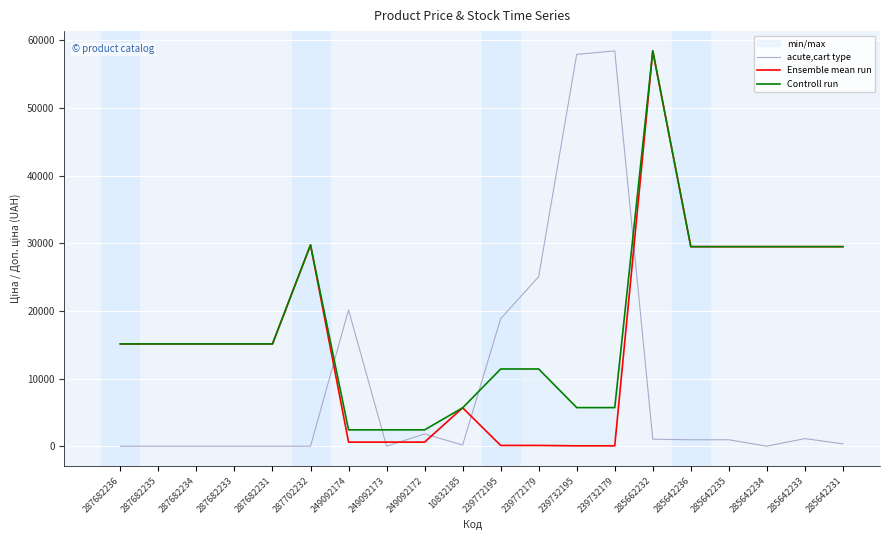

Reading left to right, transcribe all the data shown in this chart.

acute,cart type: 287682236=0.0	287682235=0.0	287682234=0.0	287682233=0.0	287682231=0.0	287702232=0.0	249092174=20138.1	249092173=0.0	249092172=1815.0	10832185=172.9	239772195=18841.7	239772179=25064.6	239732195=57908.0	239732179=58426.5	285662232=1037.2	285642236=950.7	285642235=950.7	285642234=0.0	285642233=1123.6	285642231=345.7
Ensemble mean run: 287682236=15120.0	287682235=15120.0	287682234=15120.0	287682233=15120.0	287682231=15120.0	287702232=29747.2	249092174=603.7	249092173=603.7	249092172=603.7	10832185=5673.8	239772195=114.1	239772179=114.1	239732195=57.0	239732179=57.0	285662232=58426.5	285642236=29491.5	285642235=29491.5	285642234=29491.5	285642233=29491.5	285642231=29491.5
Controll run: 287682236=15120.0	287682235=15120.0	287682234=15120.0	287682233=15120.0	287682231=15120.0	287702232=29747.2	249092174=2414.8	249092173=2414.8	249092172=2414.8	10832185=5673.8	239772195=11410.0	239772179=11410.0	239732195=5705.0	239732179=5705.0	285662232=58426.5	285642236=29491.5	285642235=29491.5	285642234=29491.5	285642233=29491.5	285642231=29491.5